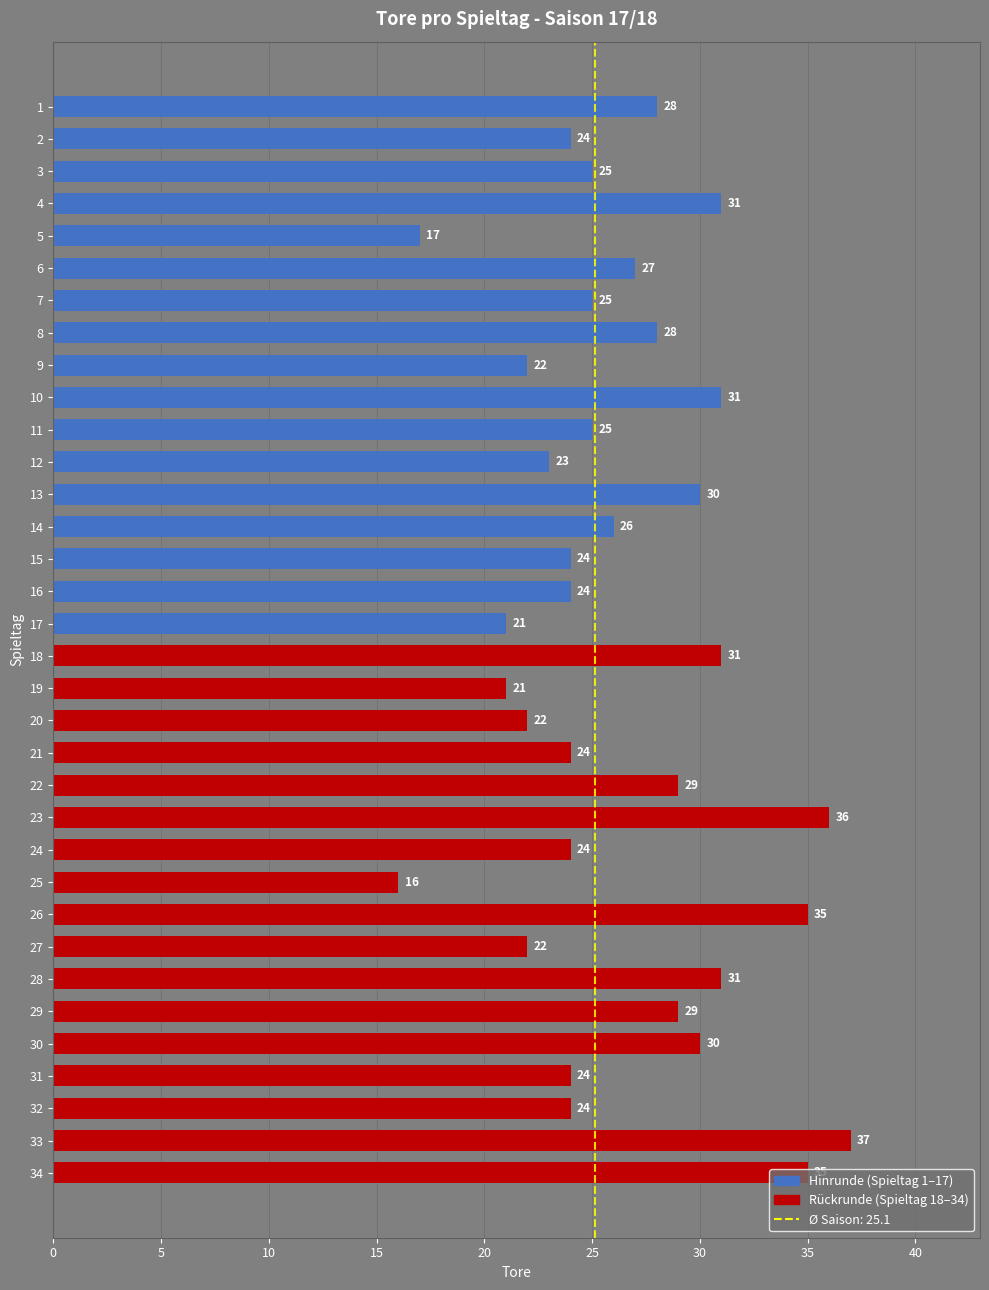

Which category has the highest value across all series?

33